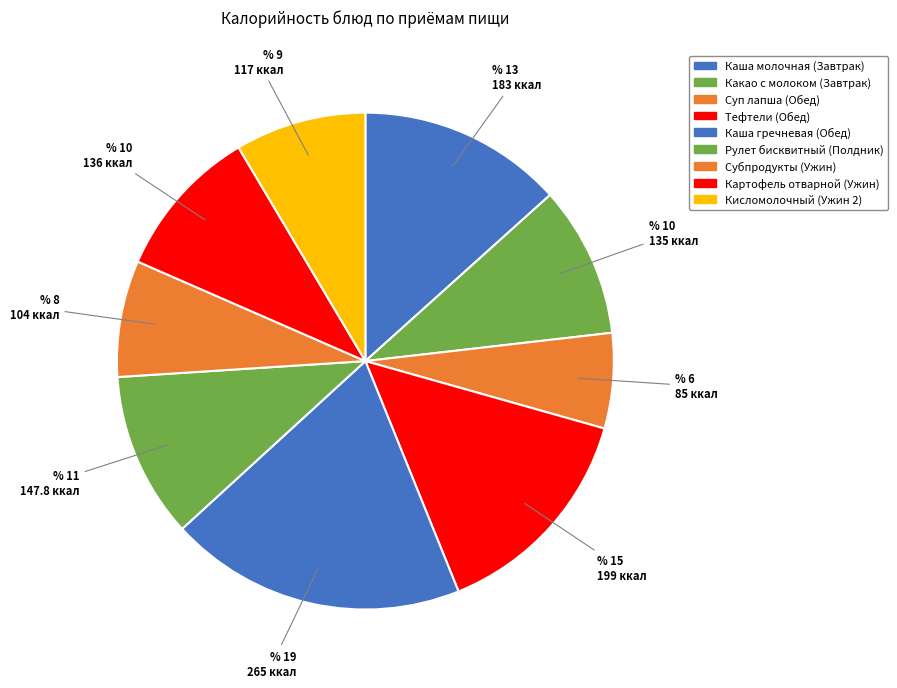

To the nearest percent, what is the difference between the Субпродукты (Ужин) and Каша гречневая (Обед) slice percentages?

12%